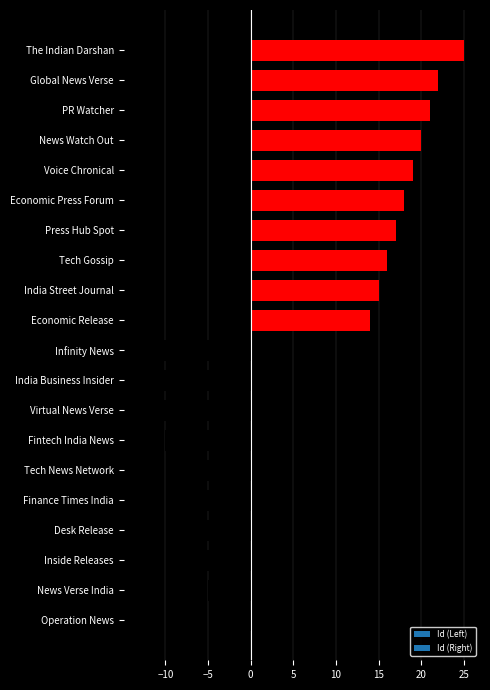

Rank the categories by value from lowest to highest.

Infinity News, India Business Insider, Virtual News Verse, Fintech India News, Tech News Network, Finance Times India, Desk Release, Inside Releases, News Verse India, Operation News, Economic Release, India Street Journal, Tech Gossip, Press Hub Spot, Economic Press Forum, Voice Chronical, News Watch Out, PR Watcher, Global News Verse, The Indian Darshan